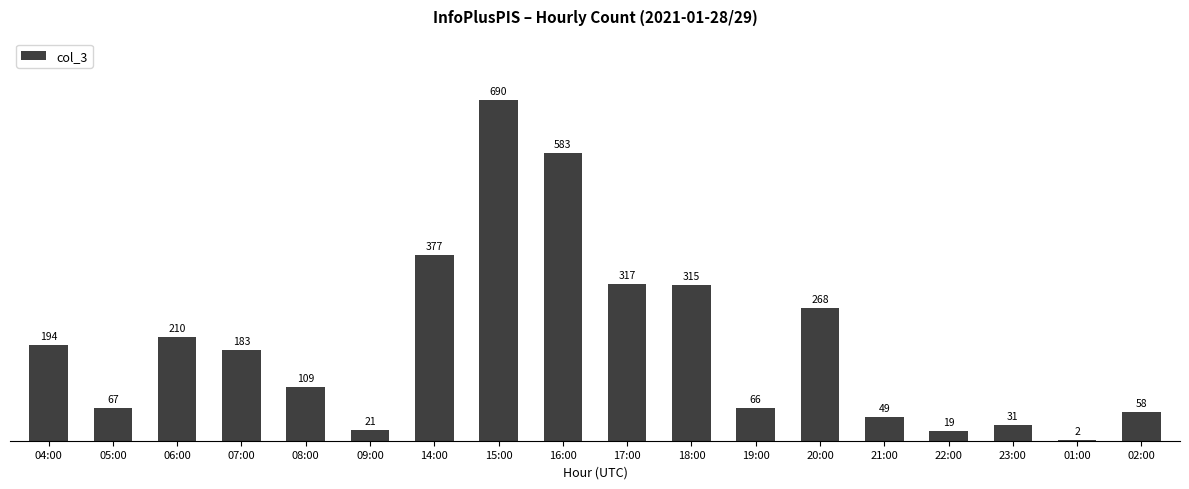

What is the change in value from 14:00 to 22:00?

-358